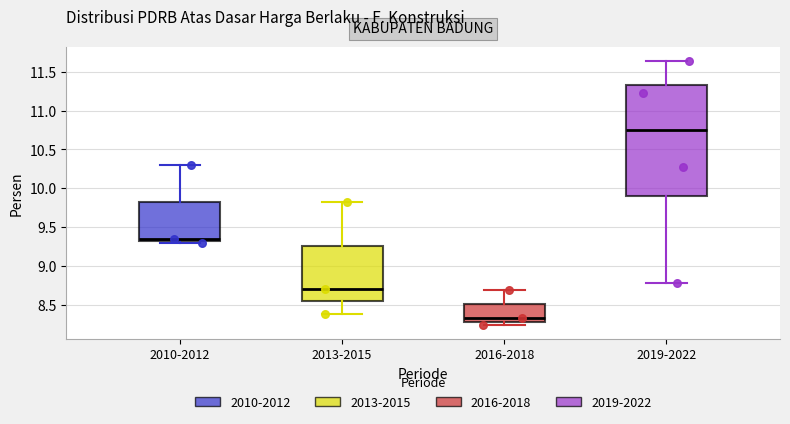

Which box is the tallest, from its lower edge to its upper edge?

2019-2022